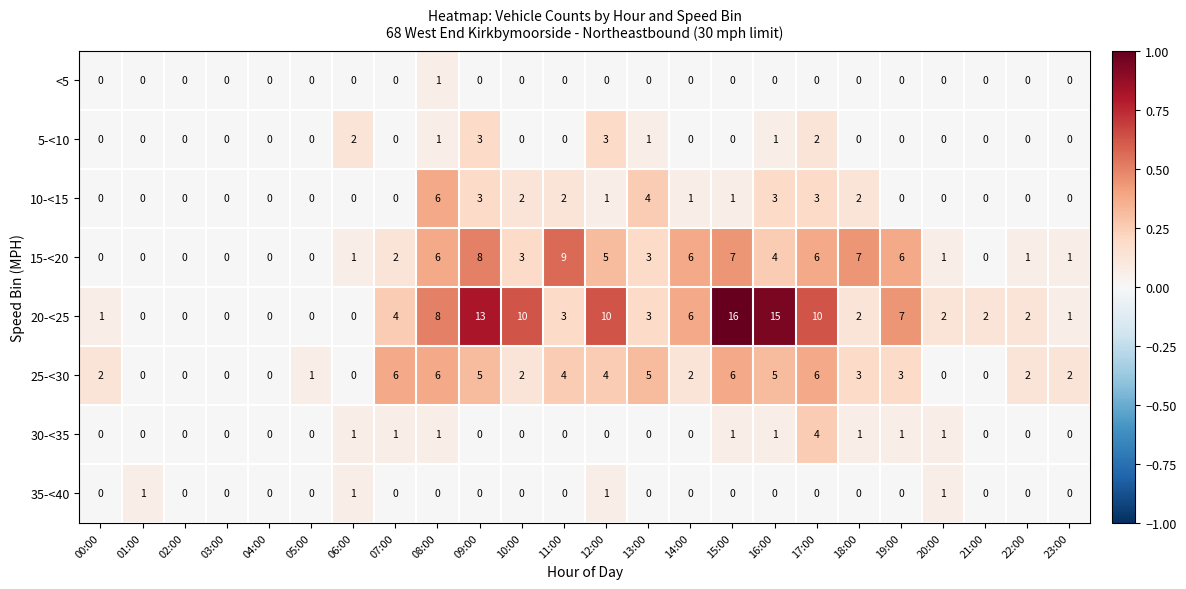

True or false: 5-<10 has a value of -1 at 01:00.

False